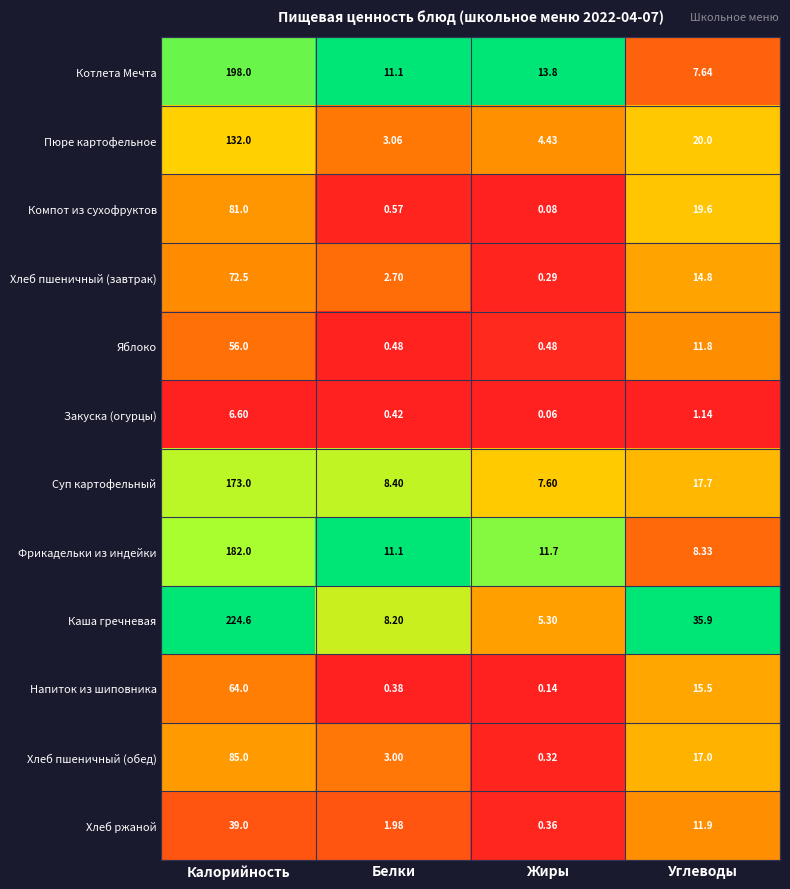

How many series are shown in this chart?

12